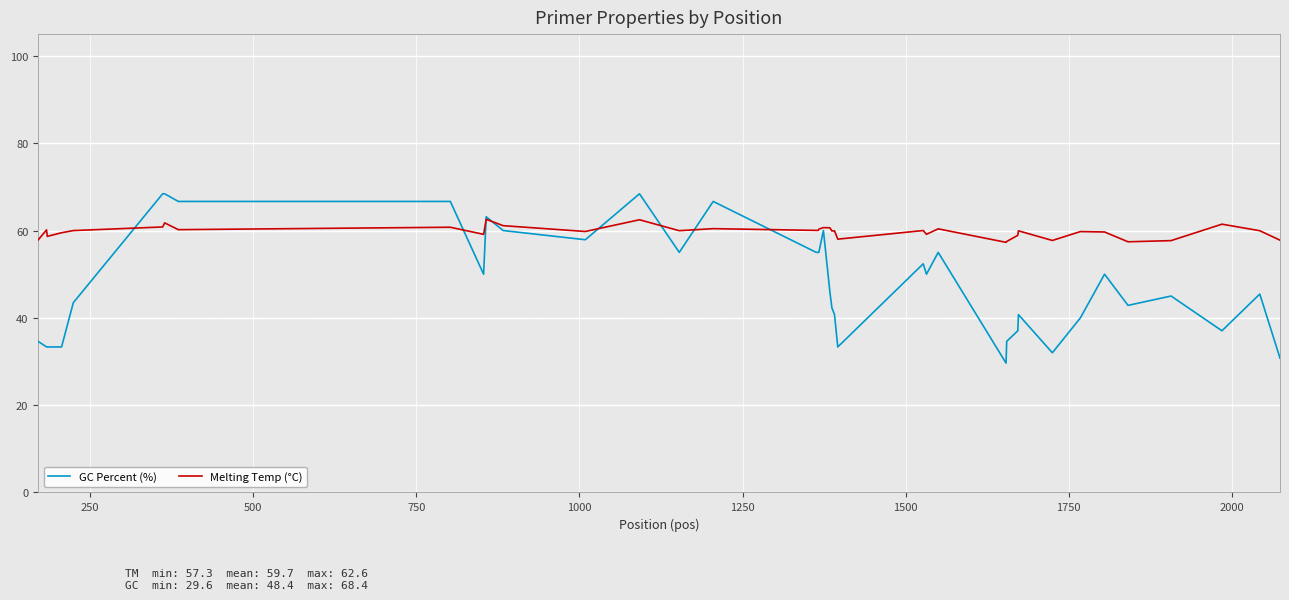

True or false: GC Percent (%) and Melting Temp (°C) intersect in this chart.

True